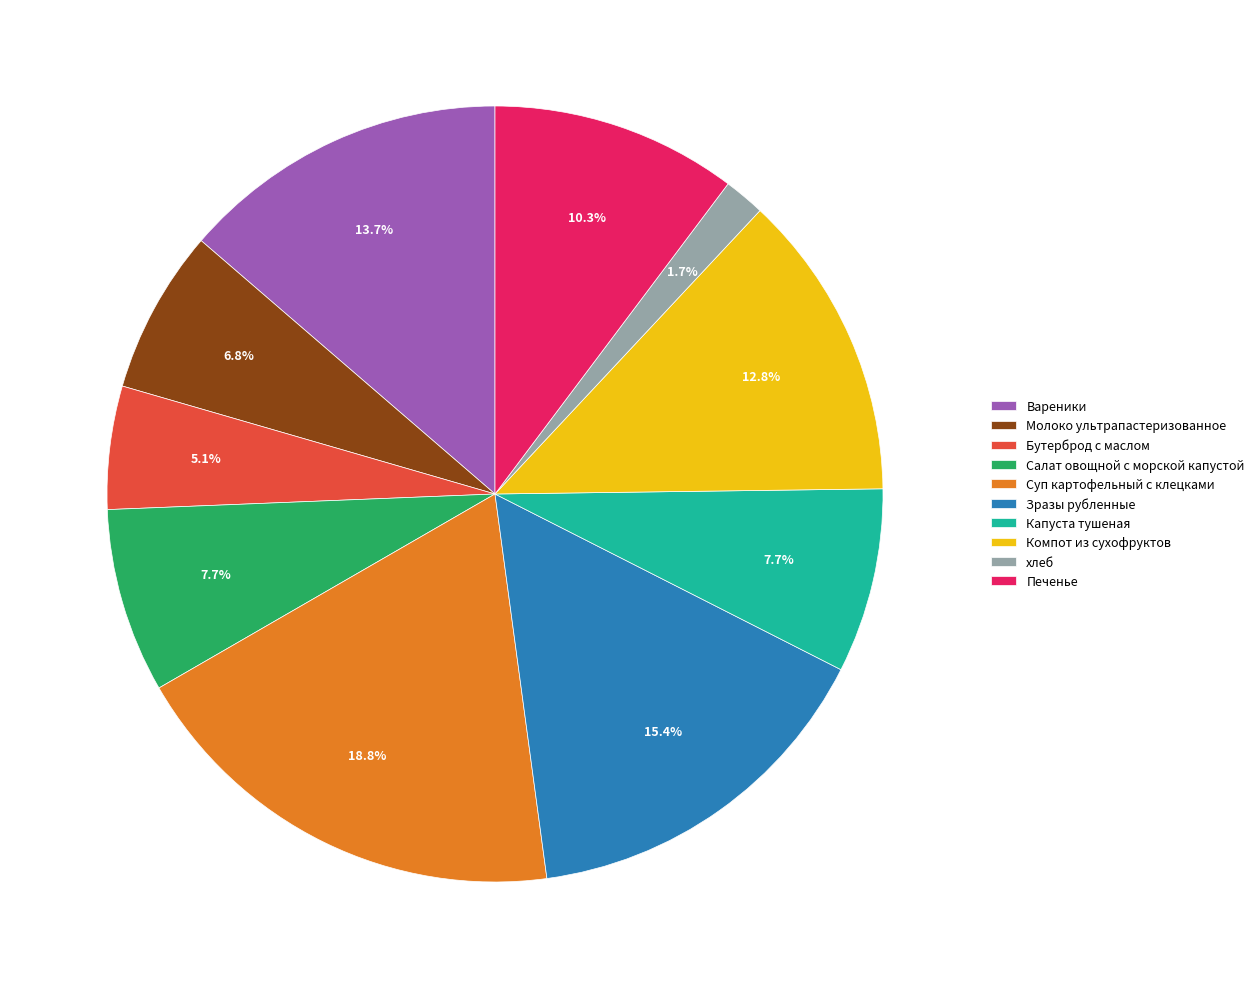

Between Салат овощной с морской капустой and Компот из сухофруктов, which is larger?

Компот из сухофруктов